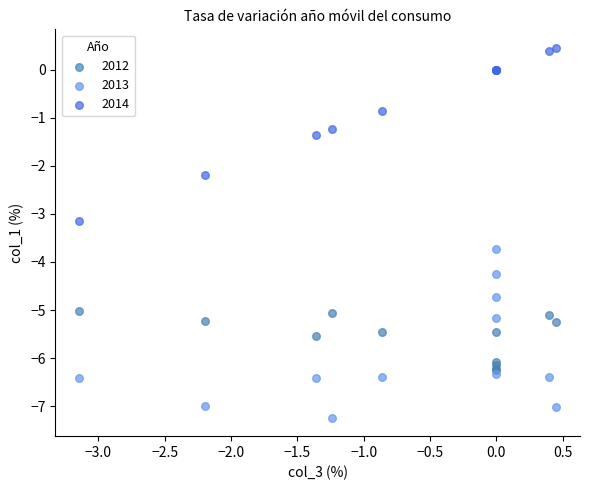

Which series contains the highest Y value?

2014